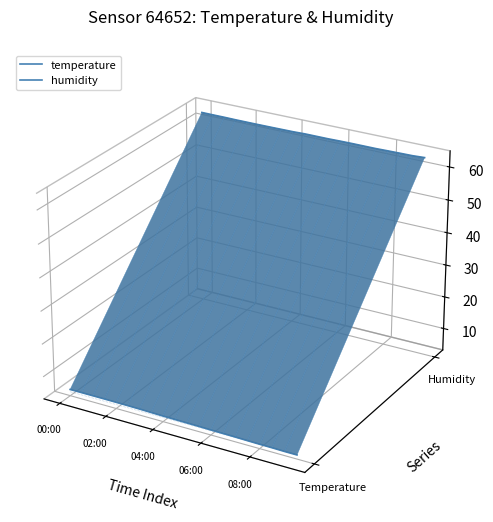

Count the number of categories in the chart.

20